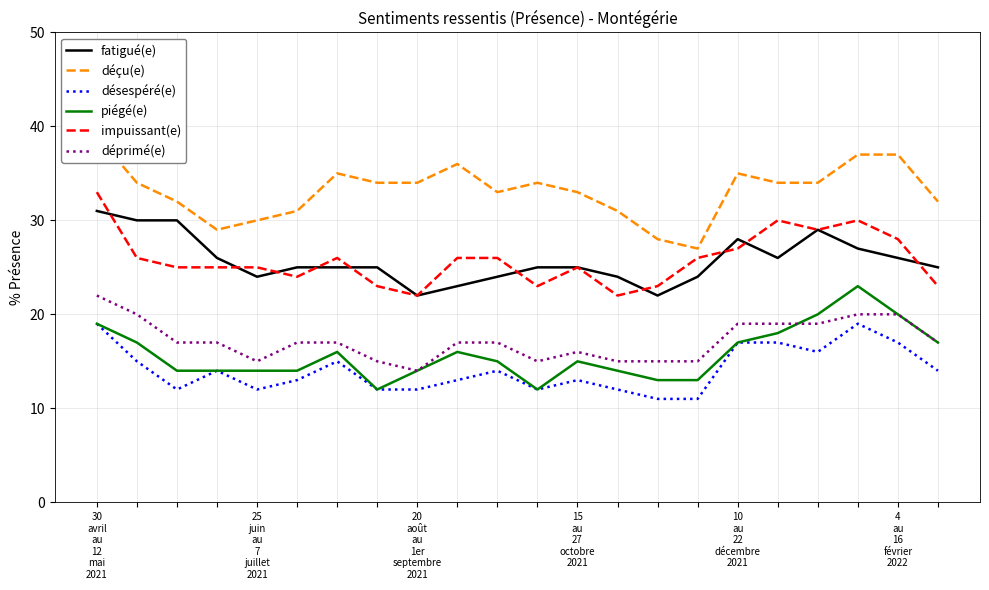

Where does the impuissant(e) series first go above 26?

30
avril
au
12
mai
2021